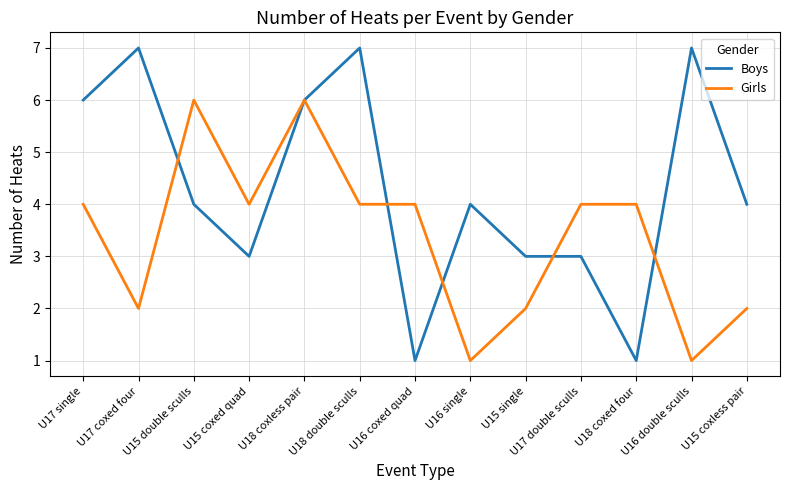

What is the sum of the Boys values at U17 coxed four and U17 single?

13